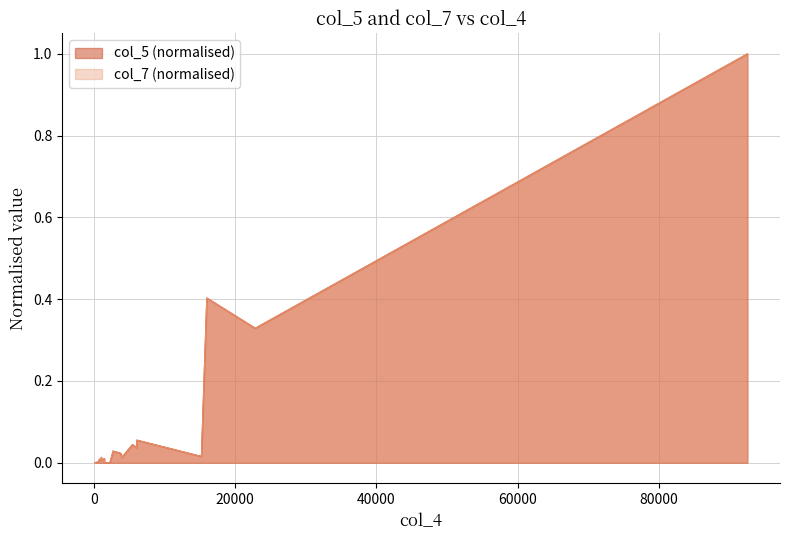

The value of col_5 at 1098 is 0.0. True or false?

False